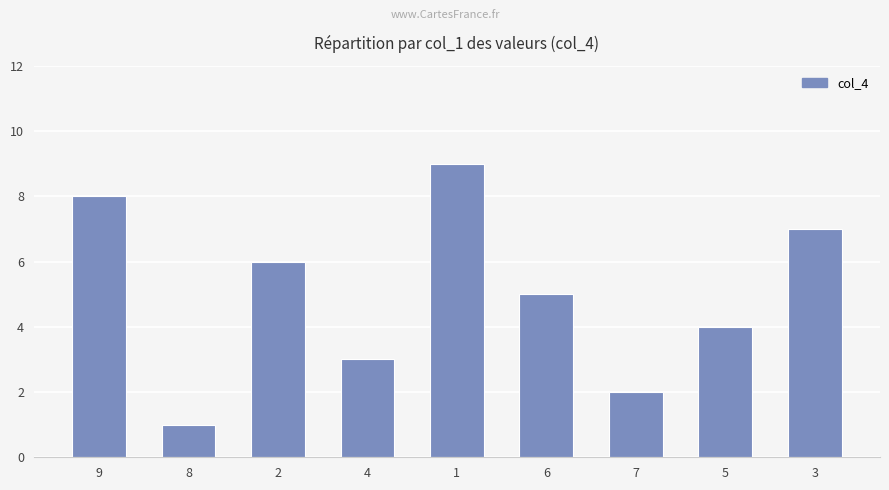

Count the number of categories in the chart.

9